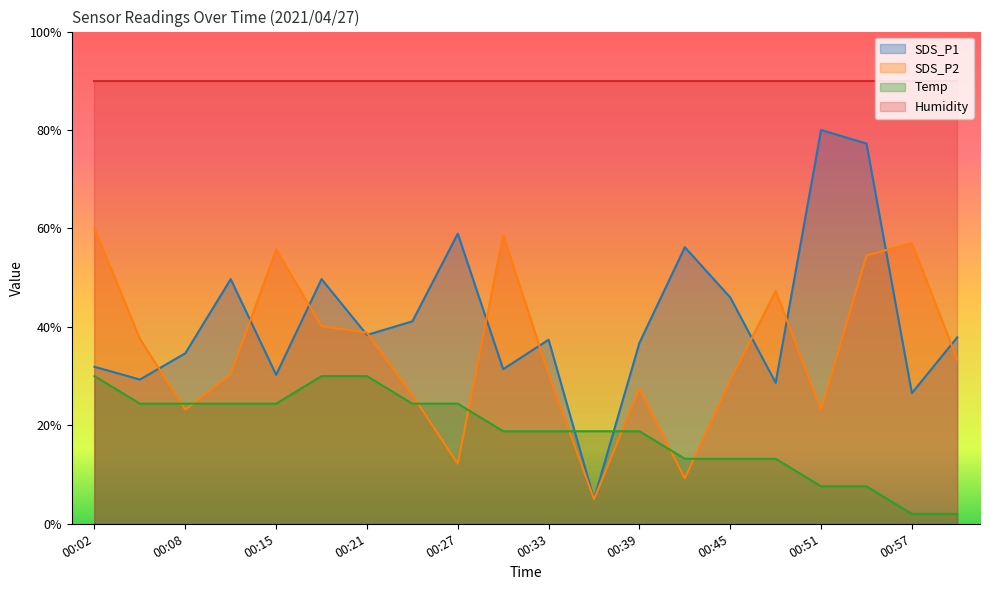

What is the value of the SDS_P2 point at the 2nd from the left?

37.6